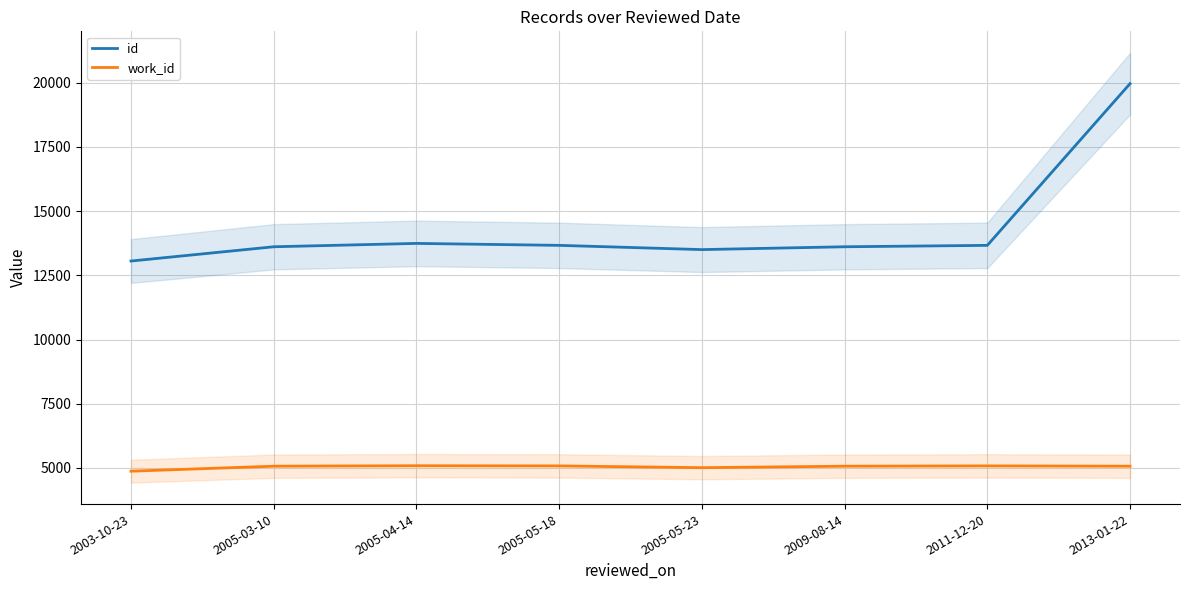

True or false: work_id and id cross at least once.

False